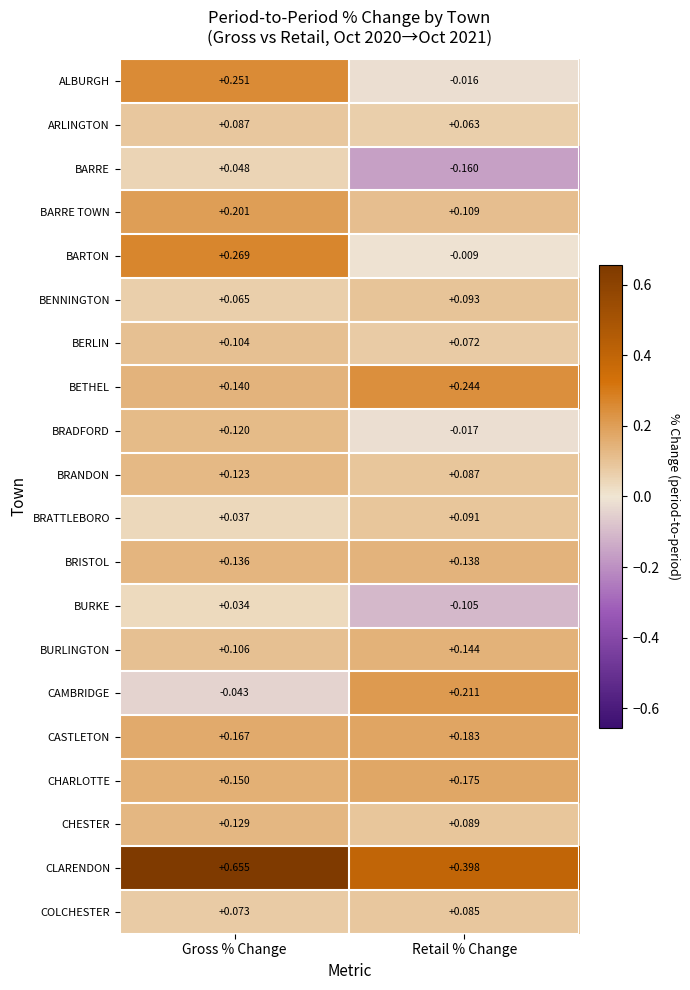

Which series has the largest range (max minus min)?

BARTON